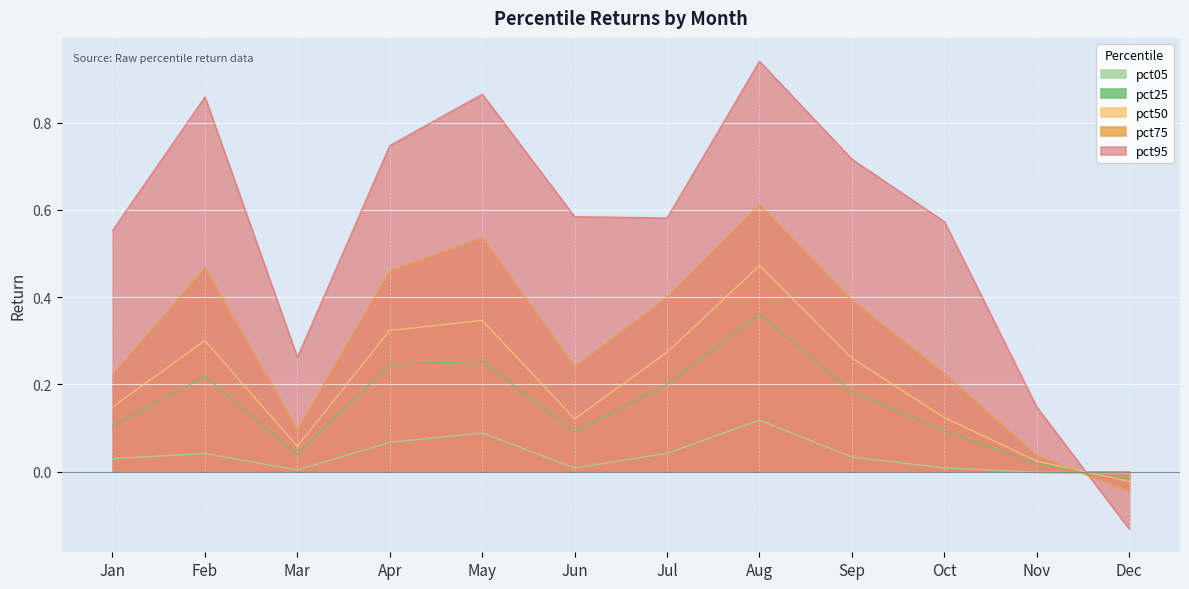

Is it true that pct50 equals 0.3 at Apr?

True